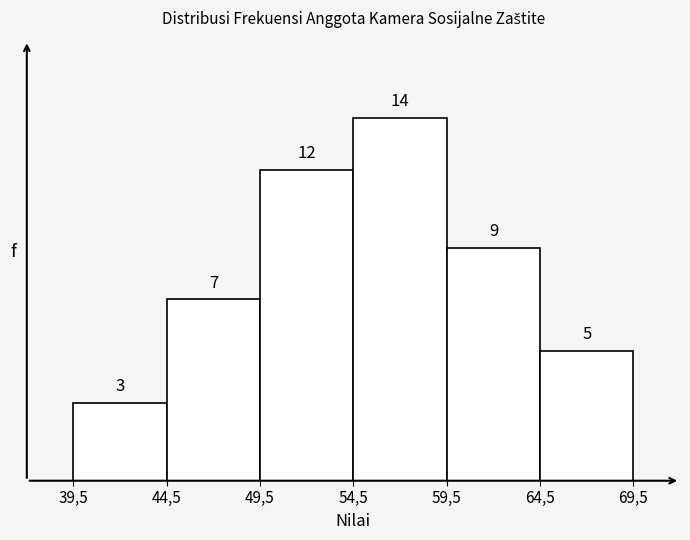

Reading right to left, what are all the values shown in this chart?

5	9	14	12	7	3